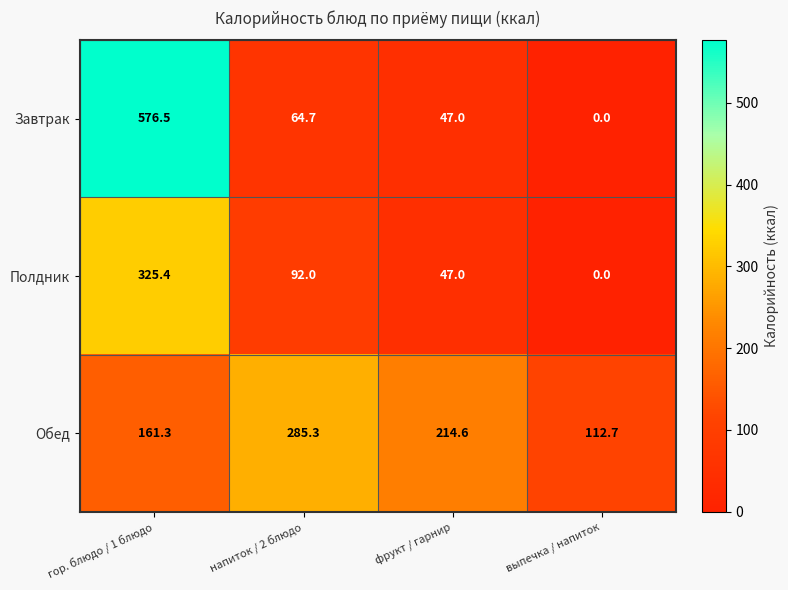

How many values in the Обед series are below 214?

2